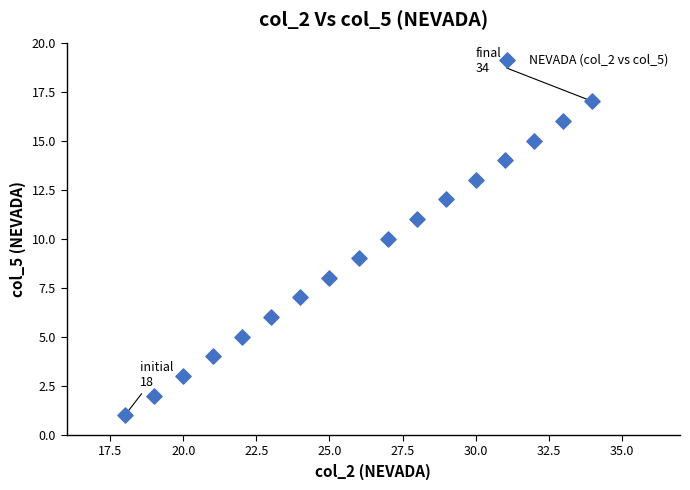

What is the range of Y values (max minus min)?

16